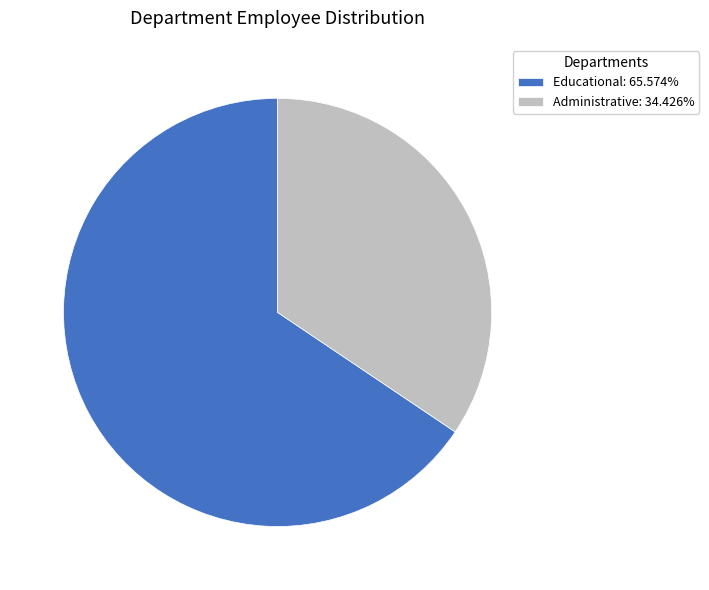

Approximately how many times larger is the value at Administrative: 34.426% compared to Educational: 65.574%?

0.5